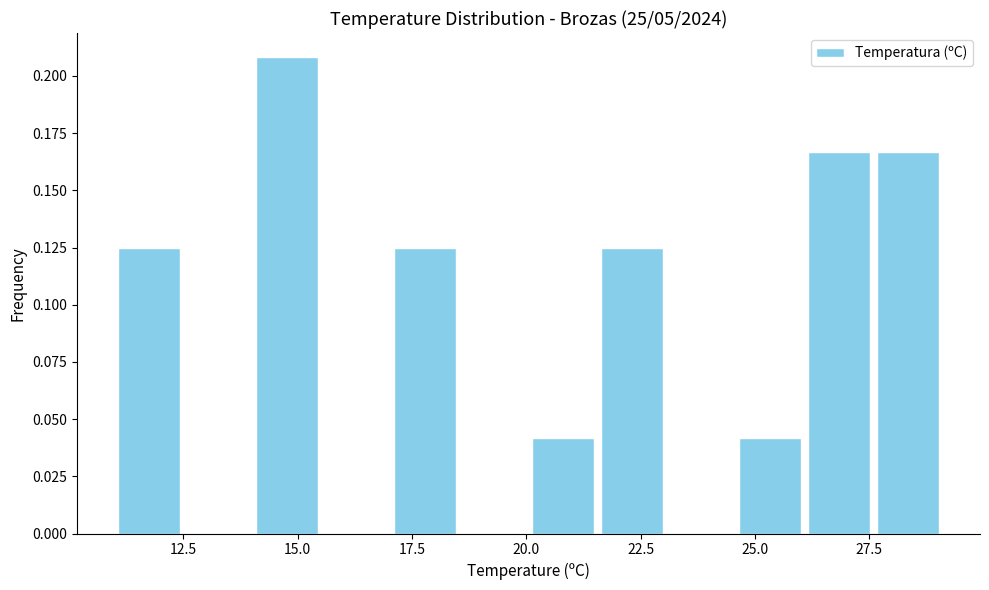

Read against the x-axis, roughly where is the centre of the tallest bar?

15.0